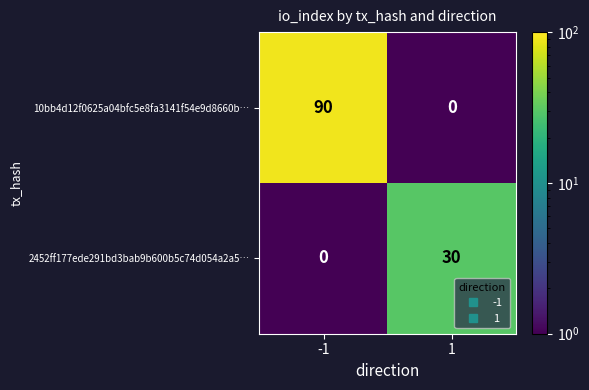

Reading right to left, what are all the values shown in this chart?

10bb4d12f0625a04bfc5e8fa3141f54e9d8660b…: 1=0	-1=90
2452ff177ede291bd3bab9b600b5c74d054a2a5…: 1=30	-1=0